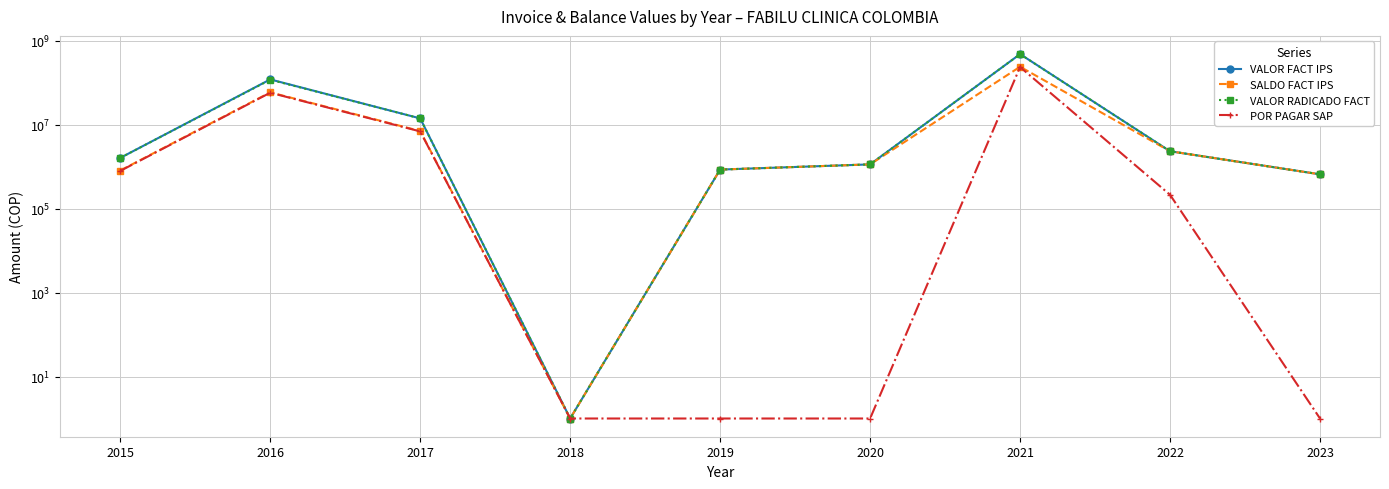

What is the difference between the maximum and second lowest values in the VALOR RADICADO FACT series?

476780791